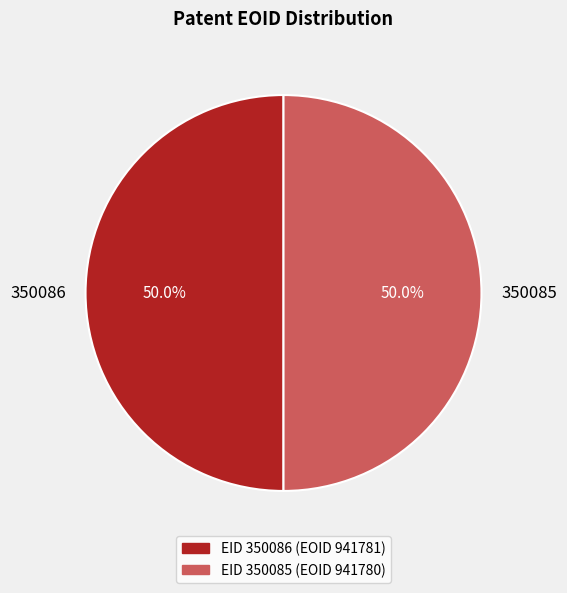

The 350085 slice represents 50% of the pie. True or false?

True